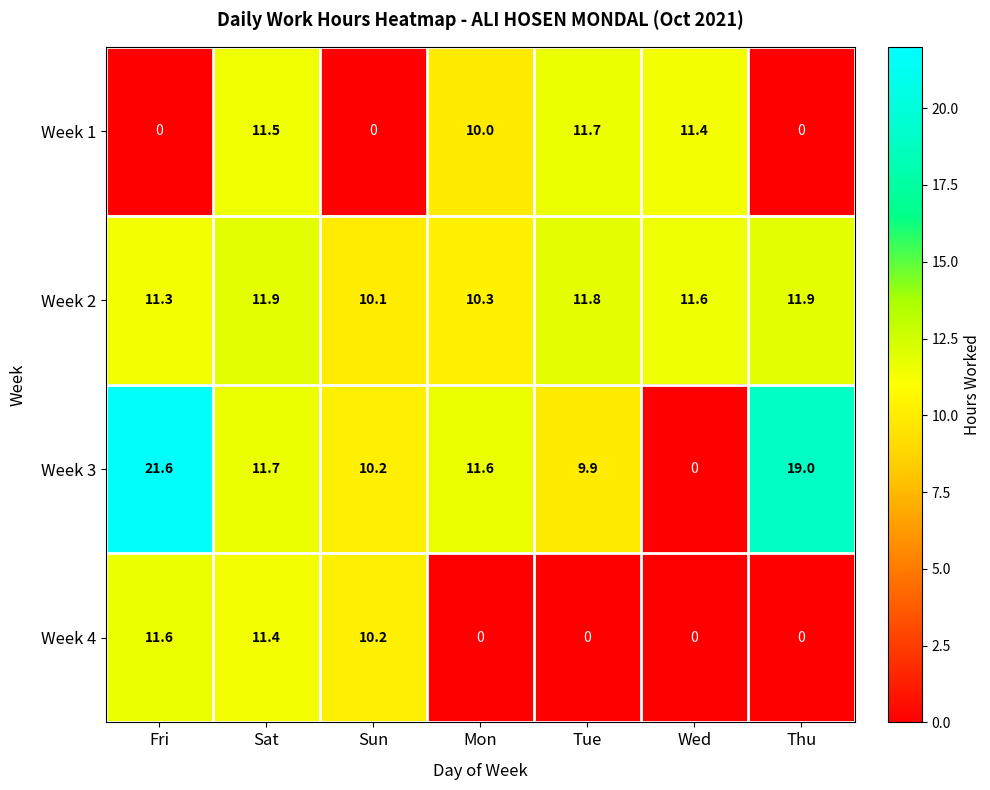

Reading right to left, what are all the values shown in this chart?

Week 1: 0.0	11.4	11.7	10.0	0.0	11.5	0.0
Week 2: 11.9	11.6	11.8	10.3	10.1	11.9	11.3
Week 3: 19.0	0.0	9.9	11.6	10.2	11.7	21.6
Week 4: 0.0	0.0	0.0	0.0	10.2	11.4	11.6